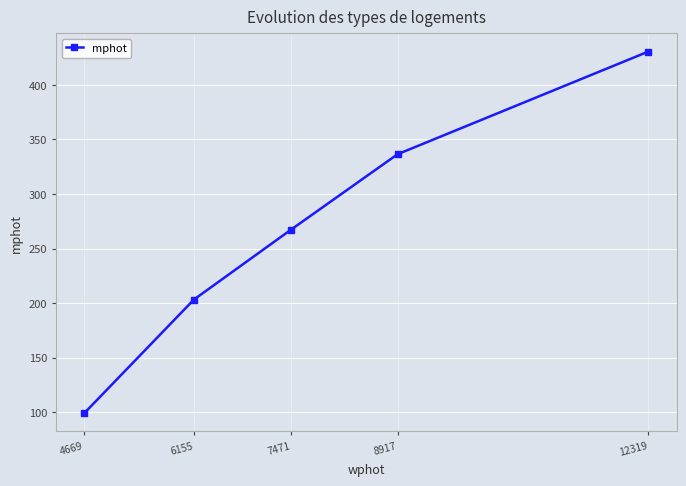

What is the change in value from 8917 to 12319?

+94.2